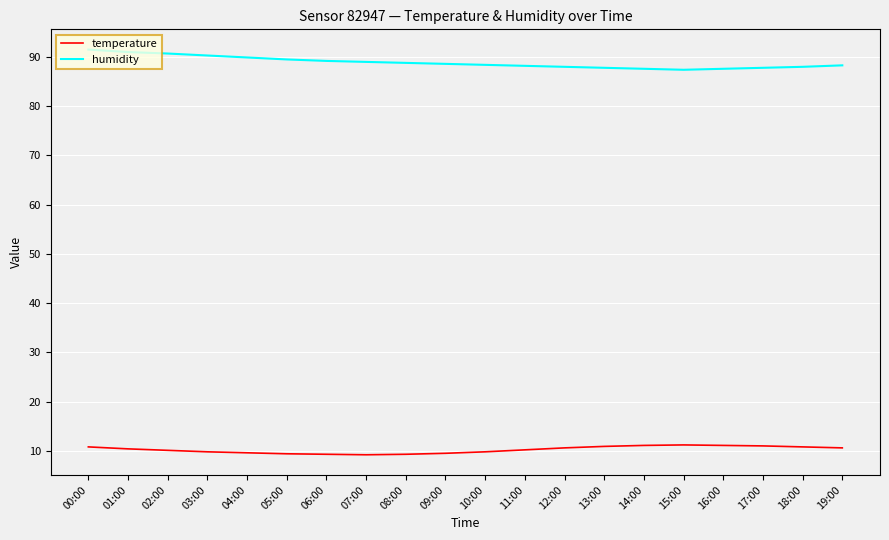

True or false: humidity and temperature cross at least once.

False